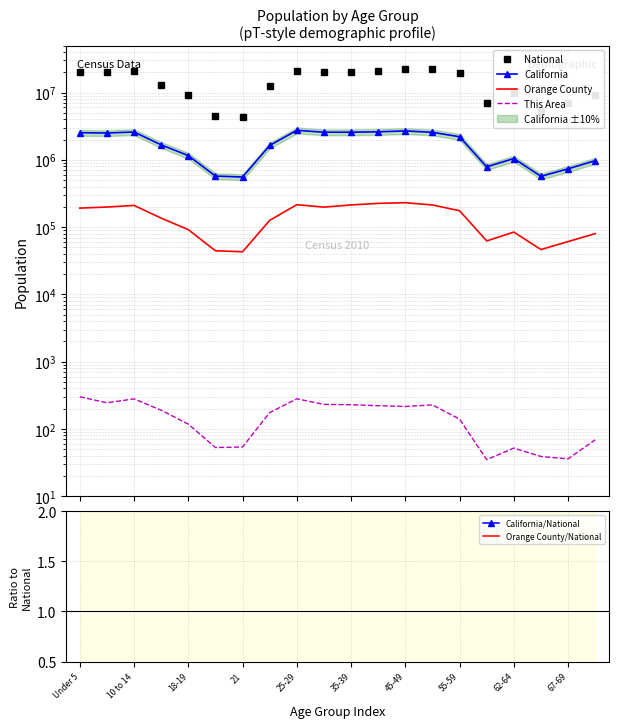

Is the value of National at 19 greater than the value of This Area at 14?

Yes